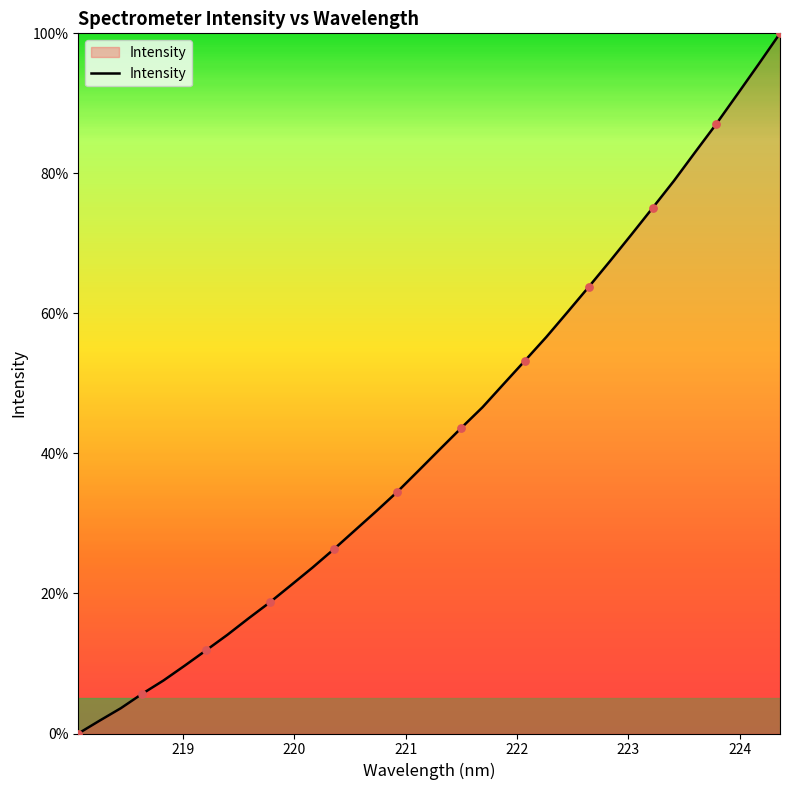

What is the difference between the maximum and minimum values?

100.0